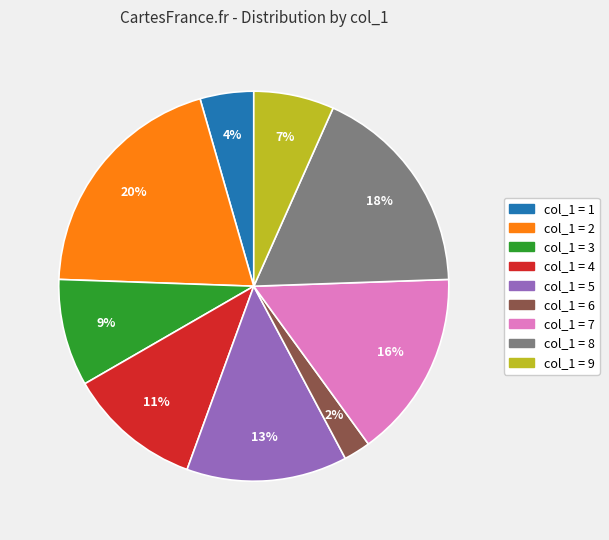

To the nearest percent, what is the average slice percentage?

11%